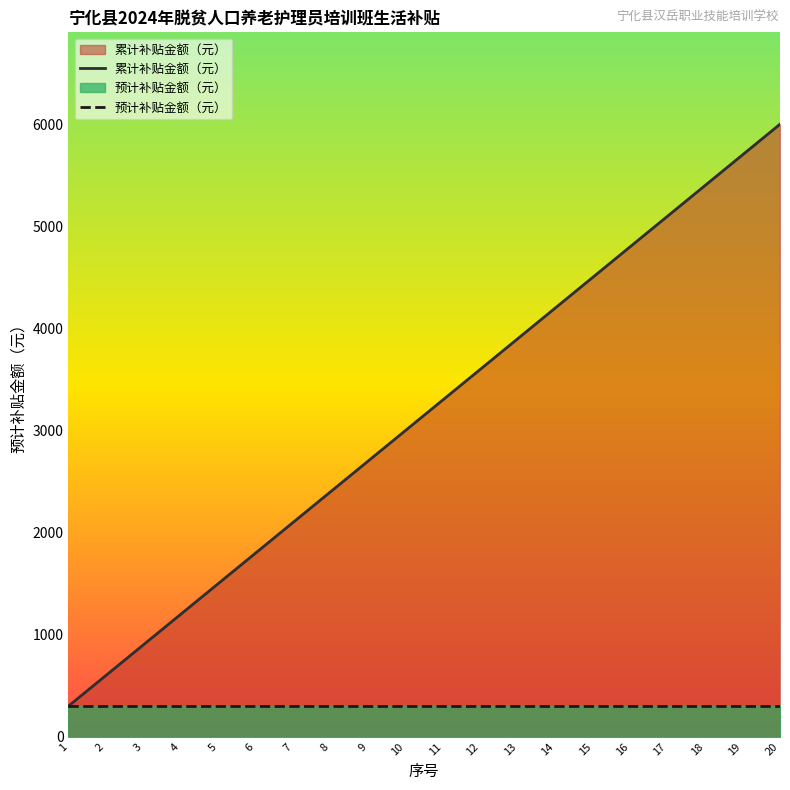

True or false: 预计补贴金额（元） and 累计补贴金额（元） intersect in this chart.

False